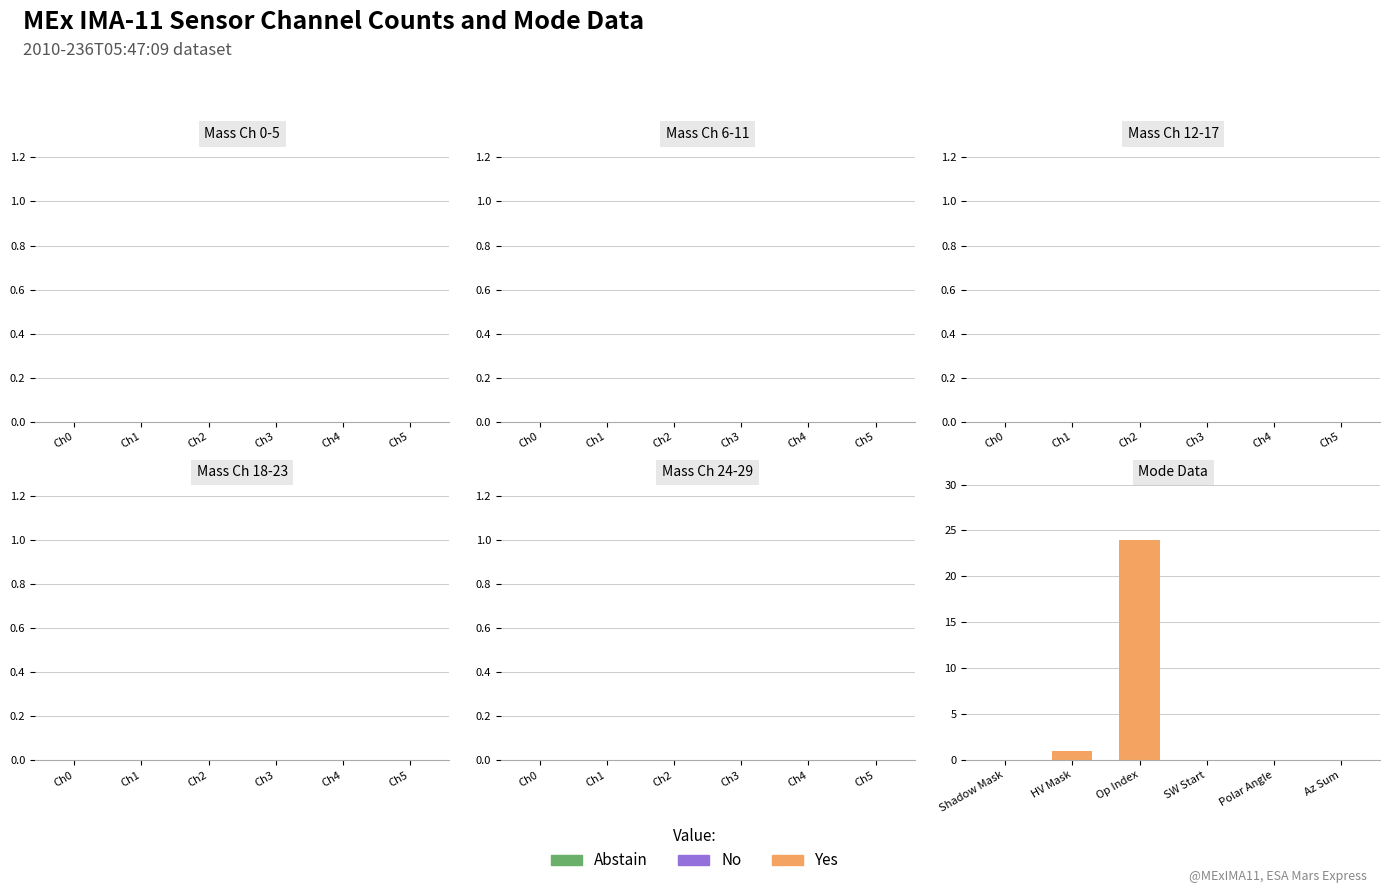

Is it true that the value at Polar Angle is 7?

False